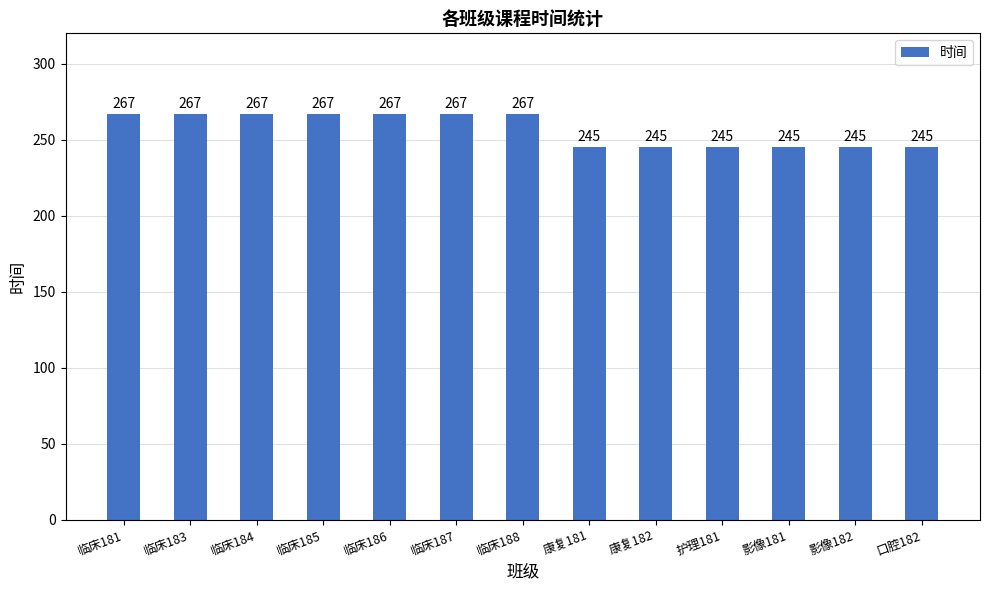

What is the sum of all values?

3339